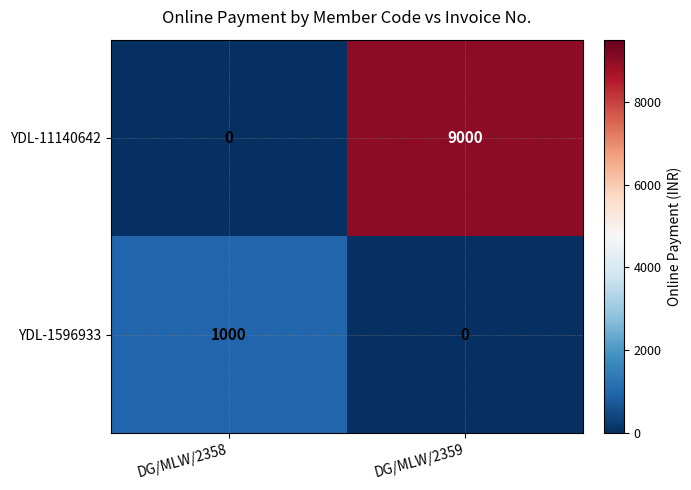

What is the highest value of the YDL-11140642 series?

9000